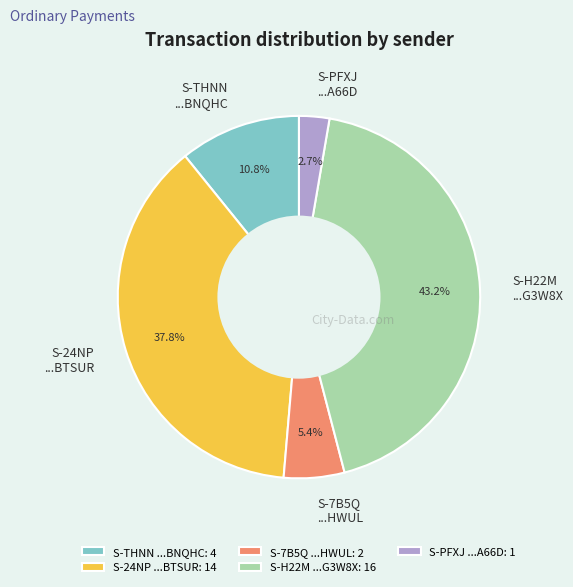

To the nearest percent, what is the difference between the largest and smallest slice percentages?

41%